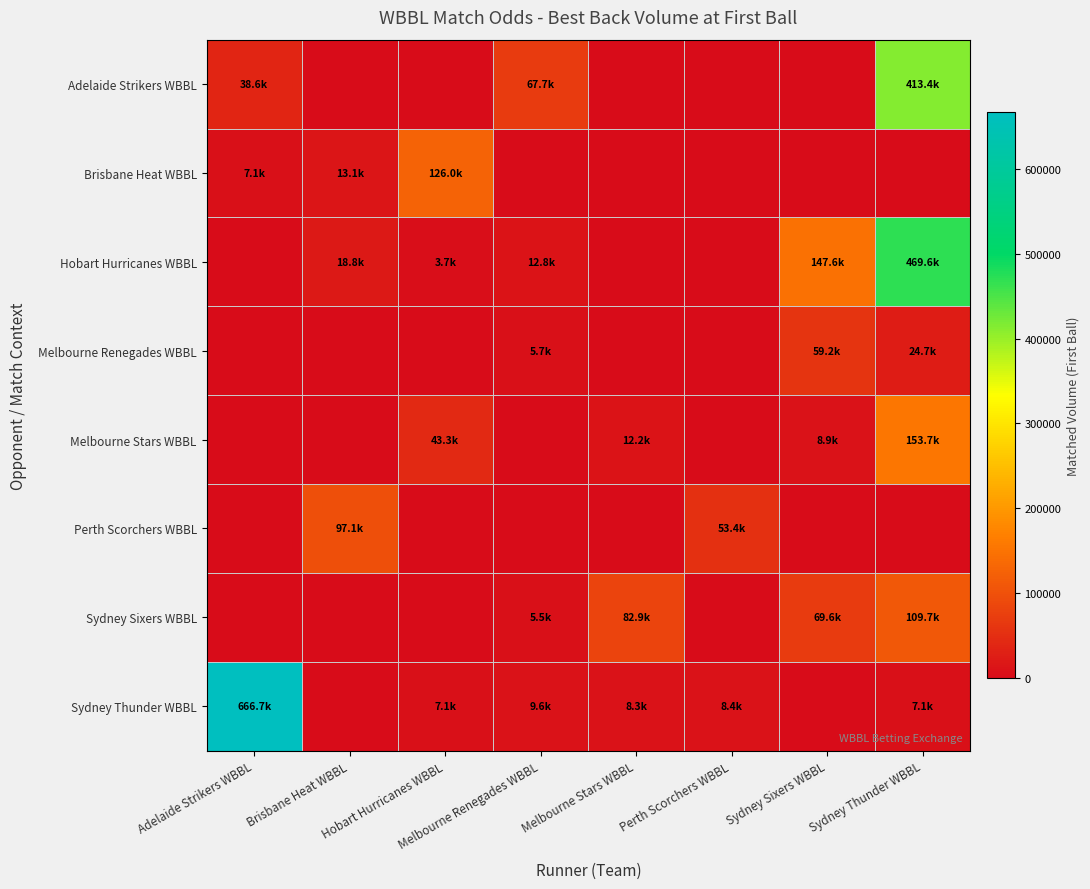

Count the number of data series in this chart.

8